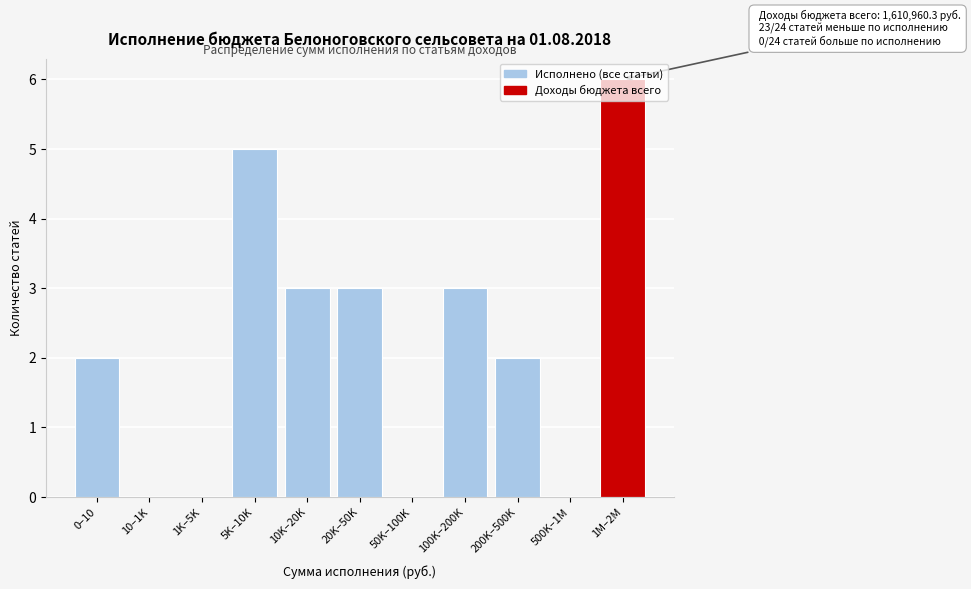

Between 100K–200K and 1M–2M, which is larger?

1M–2M